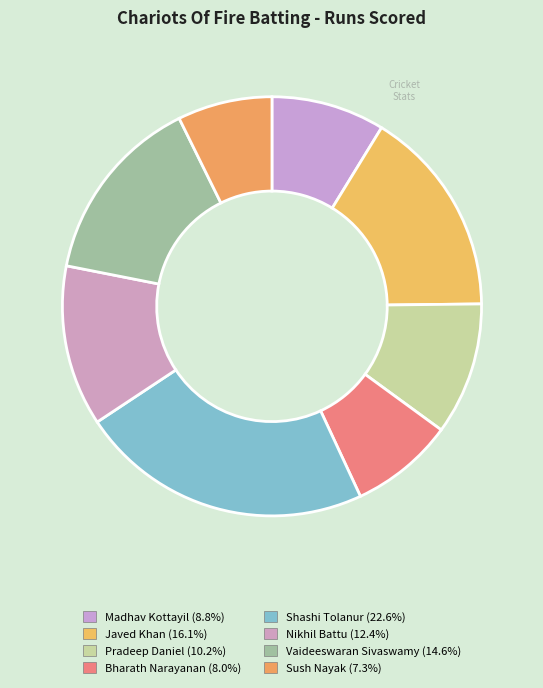

To the nearest percent, what percentage of the pie is Shashi Tolanur?

23%